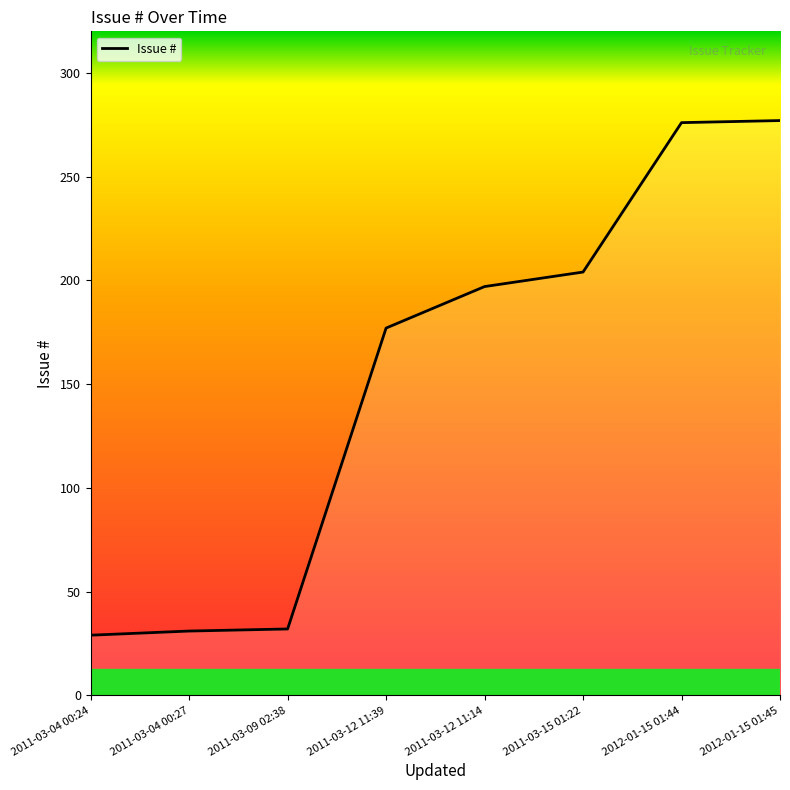

Read the value at 2011-03-04 00:27, to the nearest 50.

50